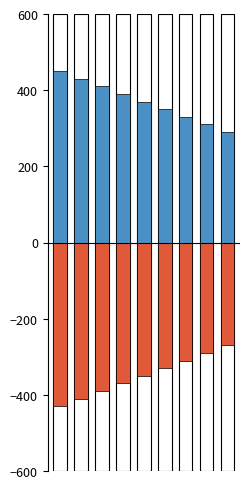

Read the 正值 value at 7.

310